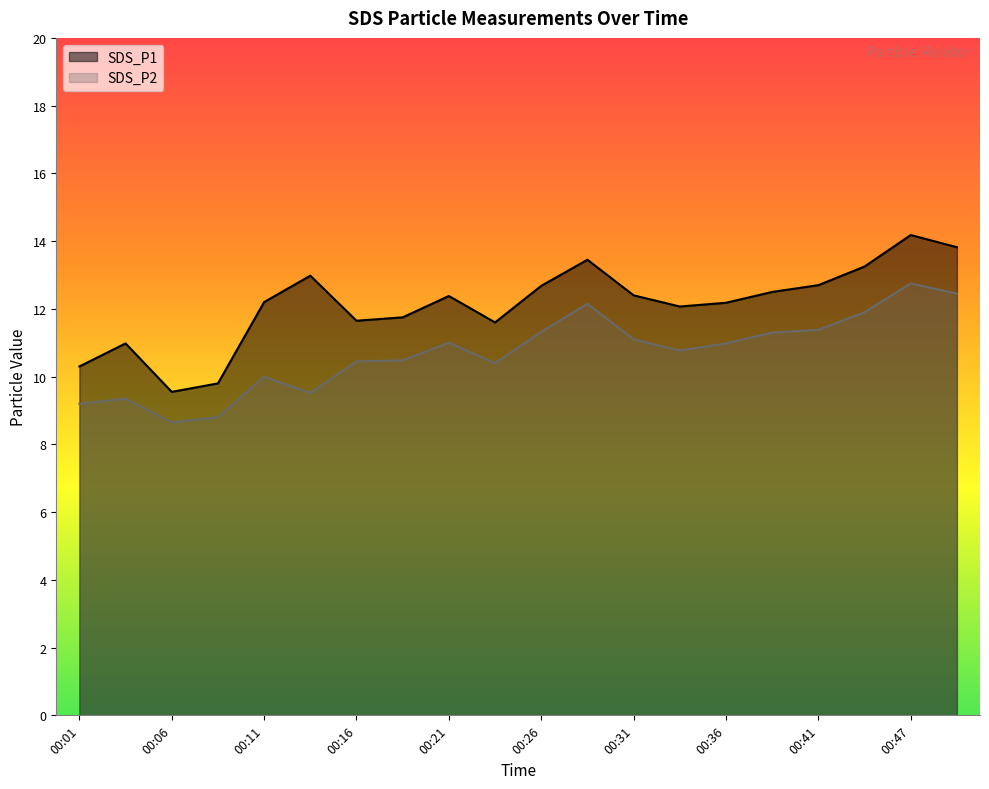

Rank the categories by SDS_P2 value from lowest to highest.

00:06, 00:08, 00:01, 00:03, 00:14, 00:11, 00:23, 00:16, 00:19, 00:34, 00:36, 00:21, 00:31, 00:38, 00:26, 00:41, 00:44, 00:28, 00:49, 00:47